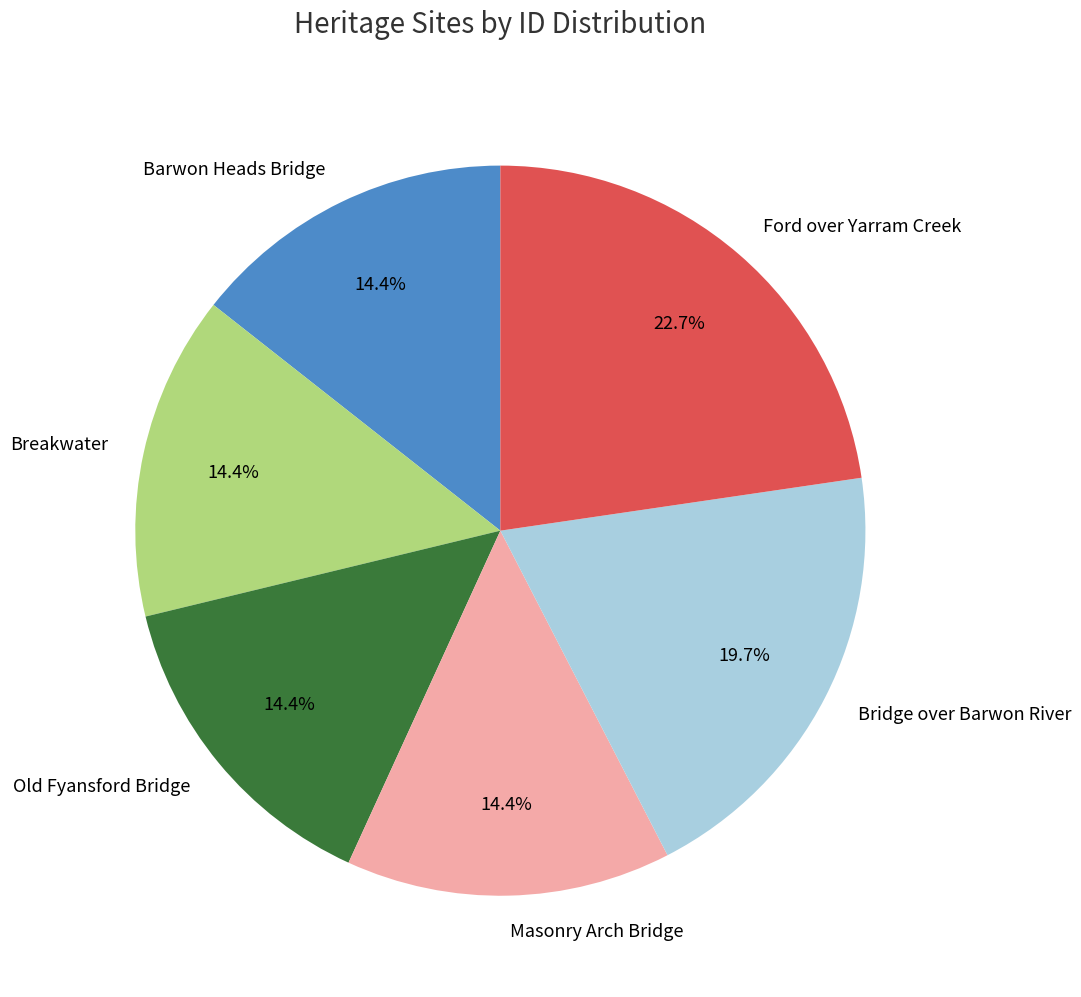

How many slices are in this pie chart?

6